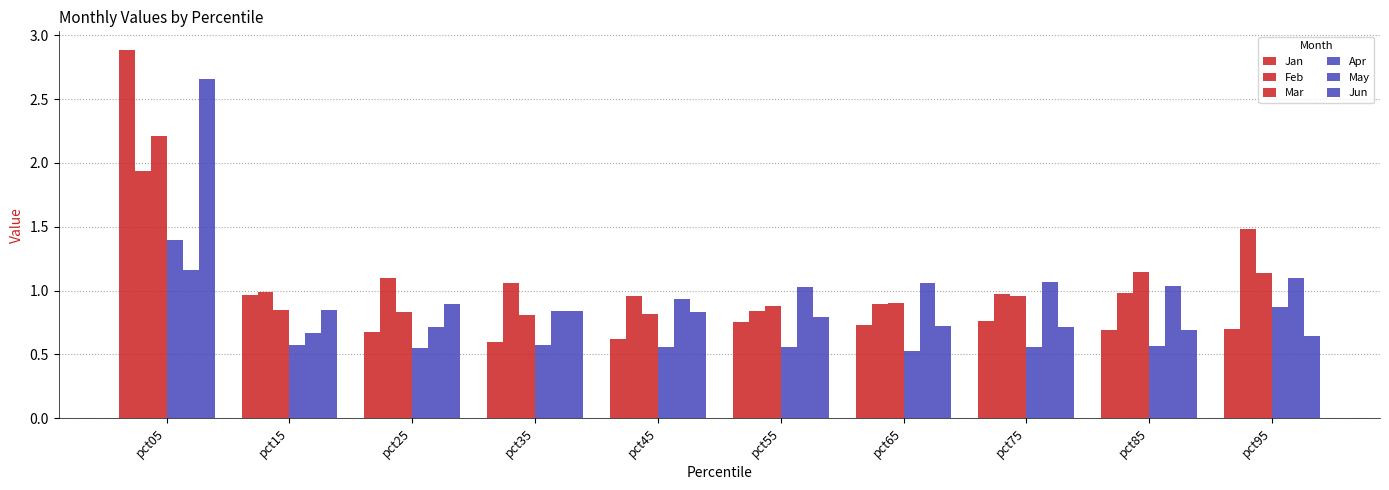

Are the bars horizontal?

No